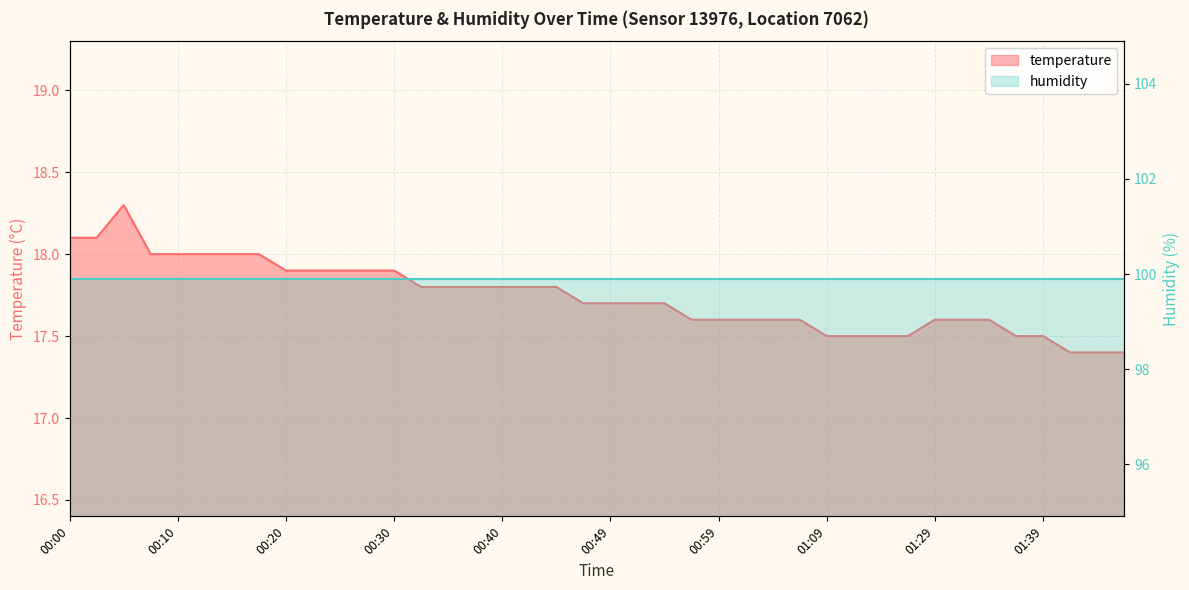

List the labels in order of value, smallest first.

01:47, 01:53, 01:55, 01:09, 01:12, 01:14, 01:18, 01:37, 01:39, 00:57, 00:59, 01:02, 01:04, 01:07, 01:29, 01:32, 01:34, 00:47, 00:49, 00:52, 00:54, 00:32, 00:35, 00:37, 00:40, 00:42, 00:44, 00:20, 00:22, 00:25, 00:27, 00:30, 00:08, 00:10, 00:13, 00:15, 00:17, 00:00, 00:03, 00:05